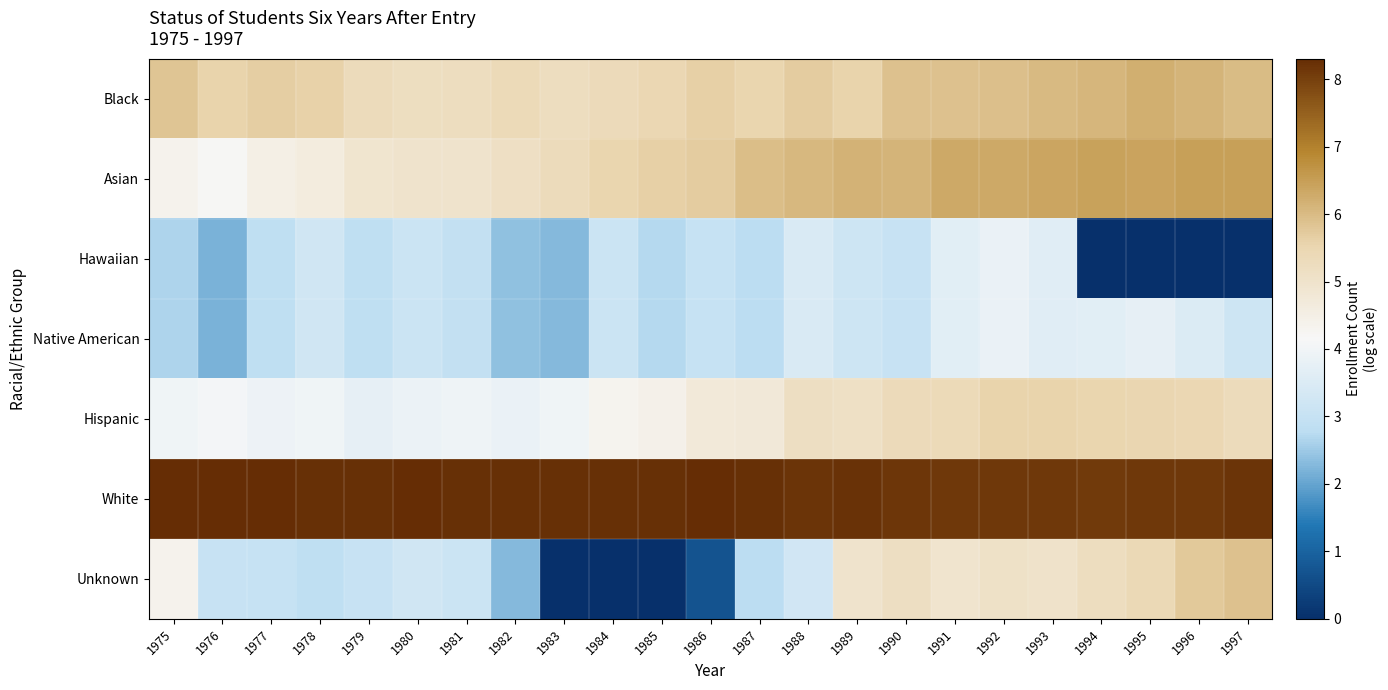

How many distinct data groups are displayed?

7